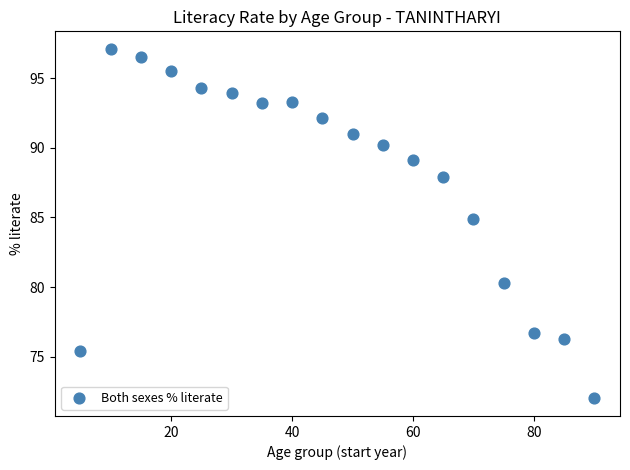

What Y value in the scatter plot is closest to 84?

84.9